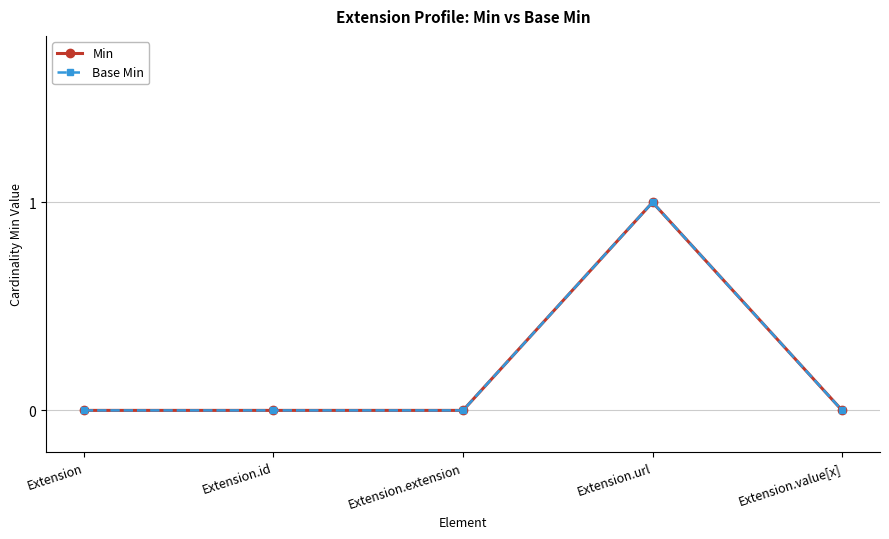

Rank the series at Extension.id from highest to lowest value.

Min, Base Min